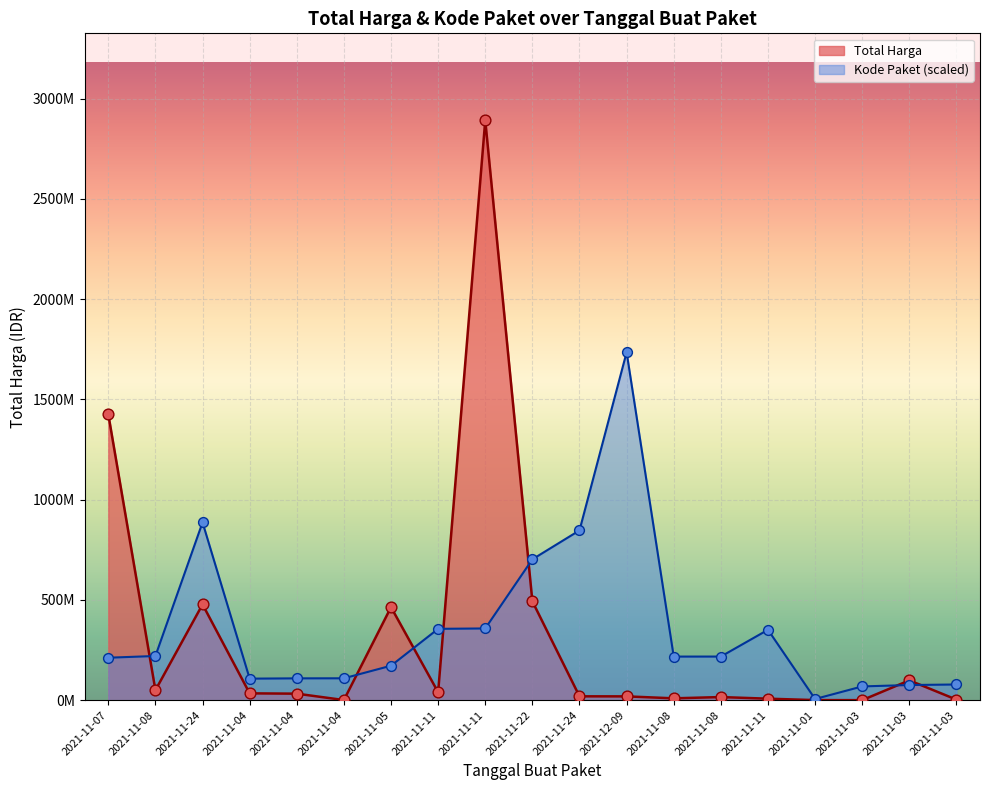

Is the value of Total Harga at 2021-11-03 greater than the value of Kode Paket at 2021-11-04?

No